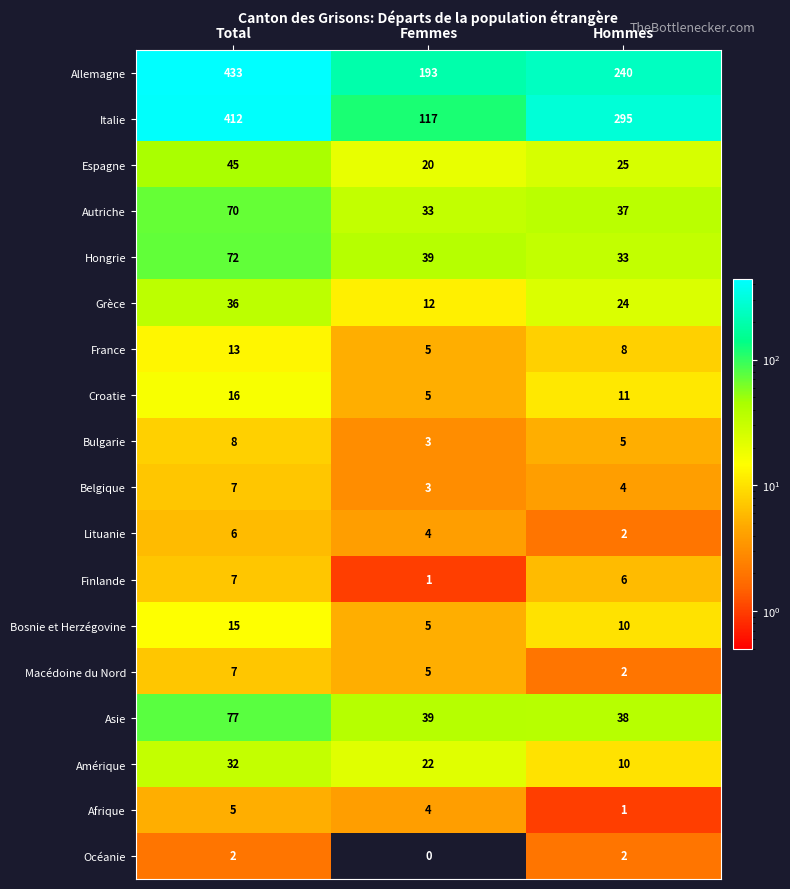

The Italie series shows 456 at Hommes. True or false?

False